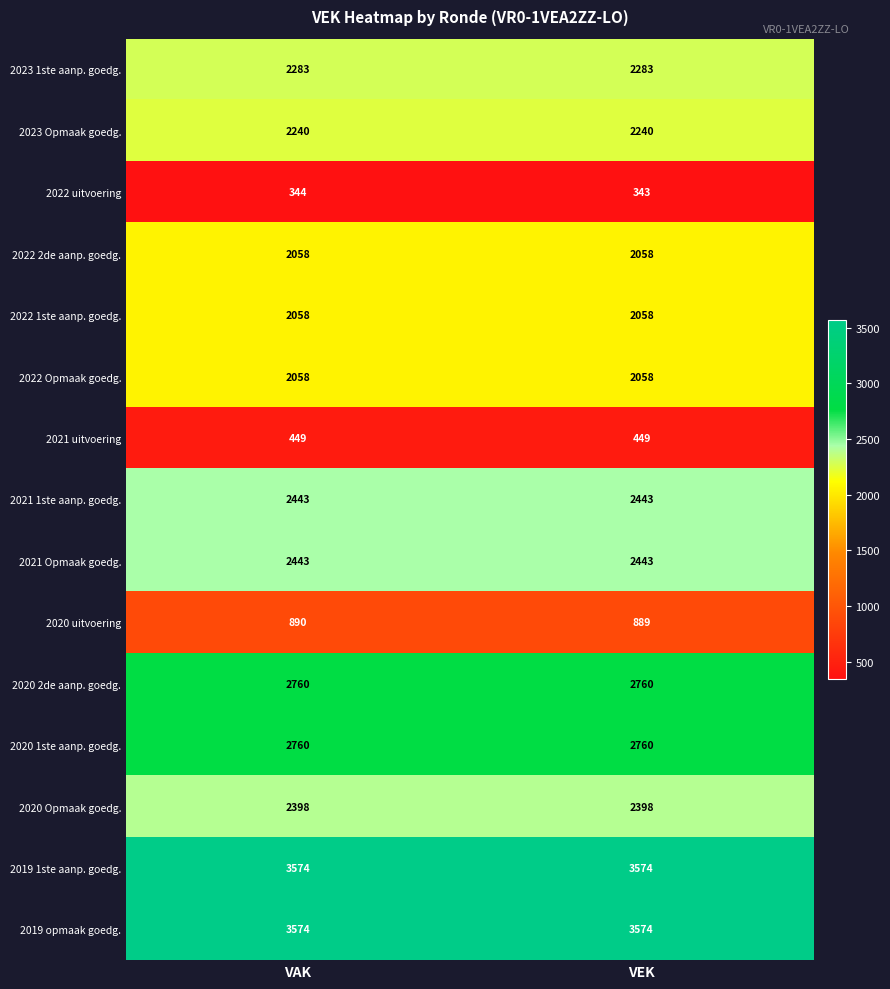

Reading left to right, extract all data points from this chart.

2023 1ste aanp. goedg.: 2283	2283
2023 Opmaak goedg.: 2240	2240
2022 uitvoering: 344	343
2022 2de aanp. goedg.: 2058	2058
2022 1ste aanp. goedg.: 2058	2058
2022 Opmaak goedg.: 2058	2058
2021 uitvoering: 449	449
2021 1ste aanp. goedg.: 2443	2443
2021 Opmaak goedg.: 2443	2443
2020 uitvoering: 890	889
2020 2de aanp. goedg.: 2760	2760
2020 1ste aanp. goedg.: 2760	2760
2020 Opmaak goedg.: 2398	2398
2019 1ste aanp. goedg.: 3574	3574
2019 opmaak goedg.: 3574	3574